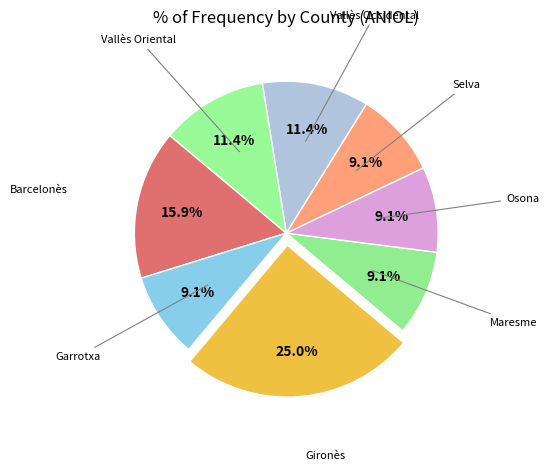

To the nearest percent, what is the difference between the largest and smallest slice percentages?

16%